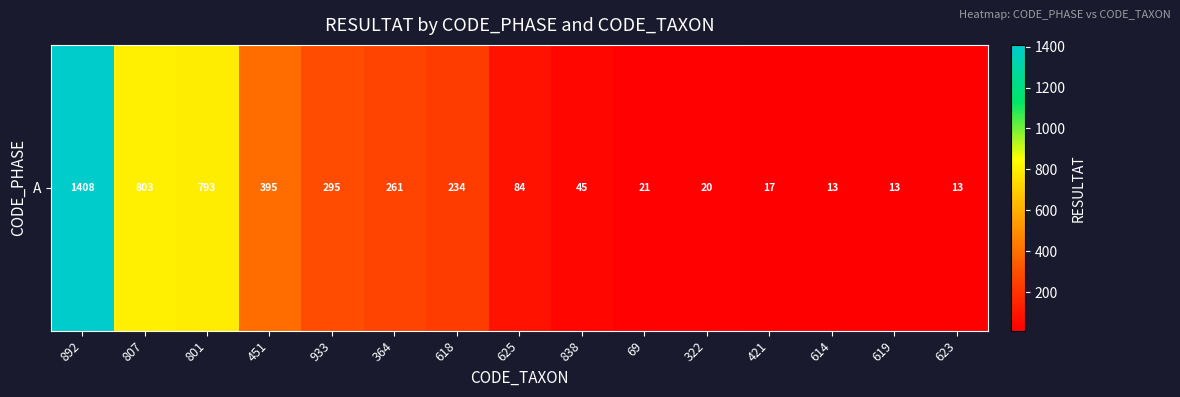

Reading left to right, list all the values displayed in this chart.

1408	803	793	395	295	261	234	84	45	21	20	17	13	13	13